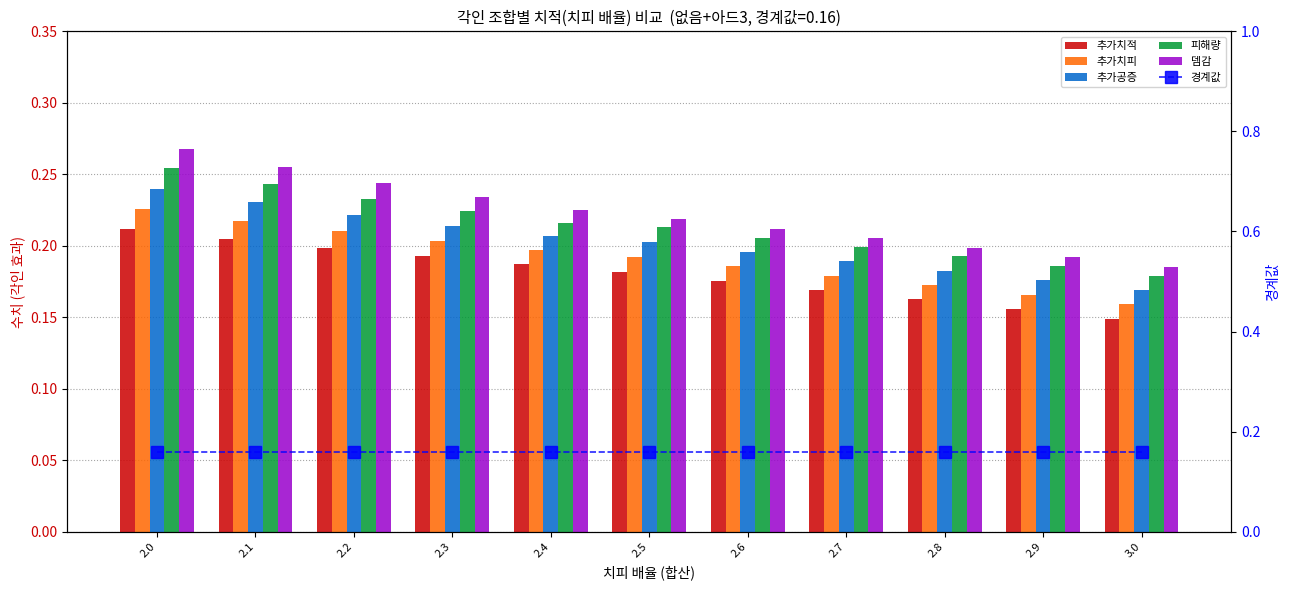

What is the spread (max minus min) of values at 2.4?

0.1